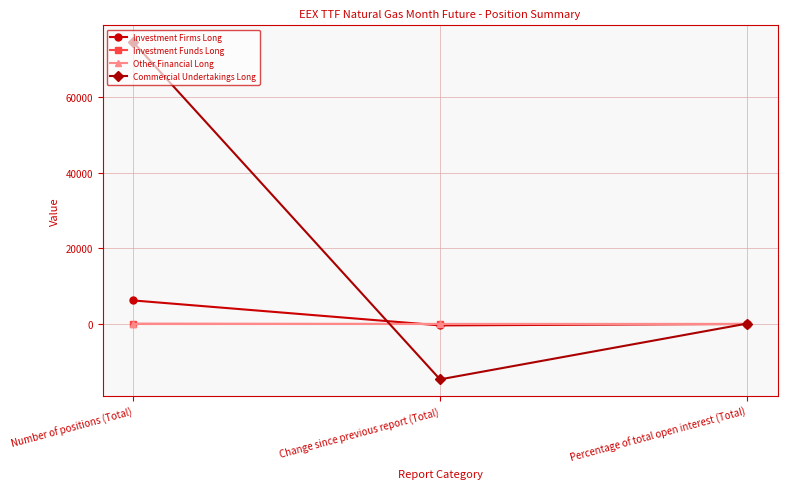

Does the chart display data point markers on the line(s)?

Yes